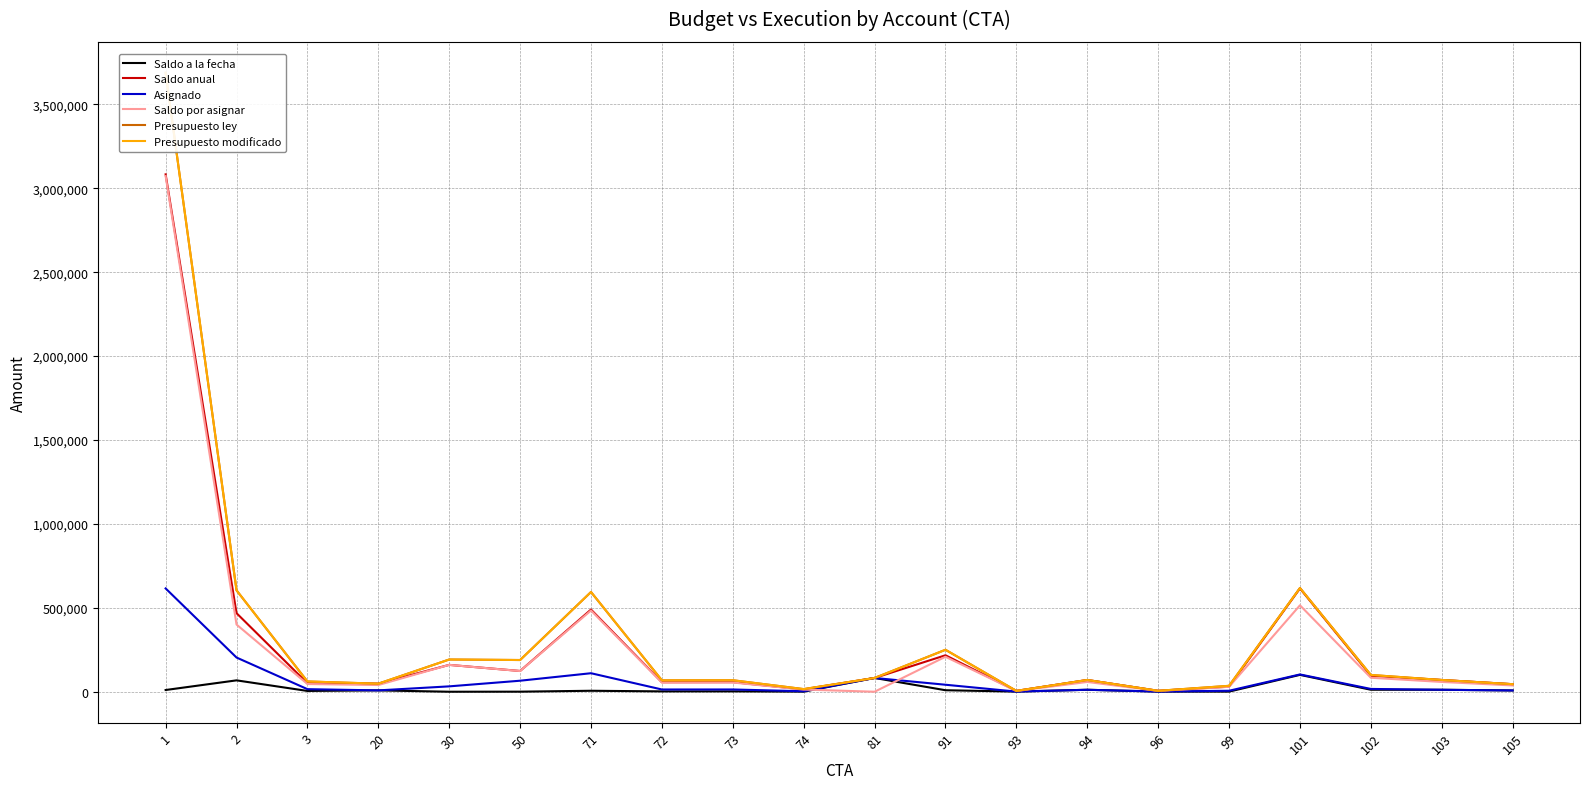

Does the chart have visible grid lines?

Yes